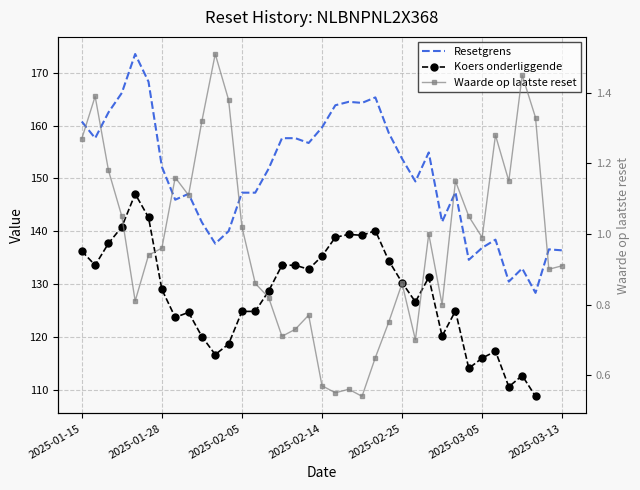

The value of Resetgrens at 14 is 68.8. True or false?

False